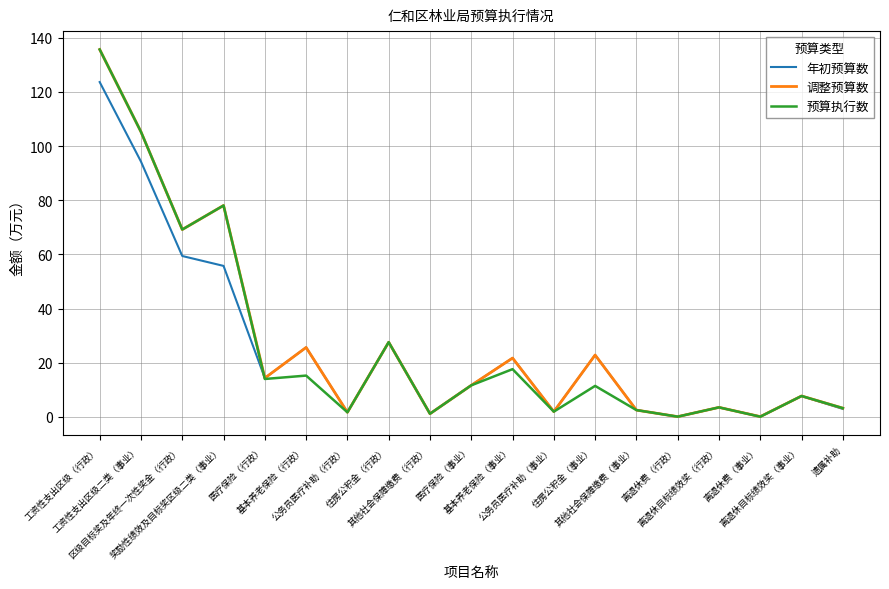

Which series has the largest total across all categories?

调整预算数